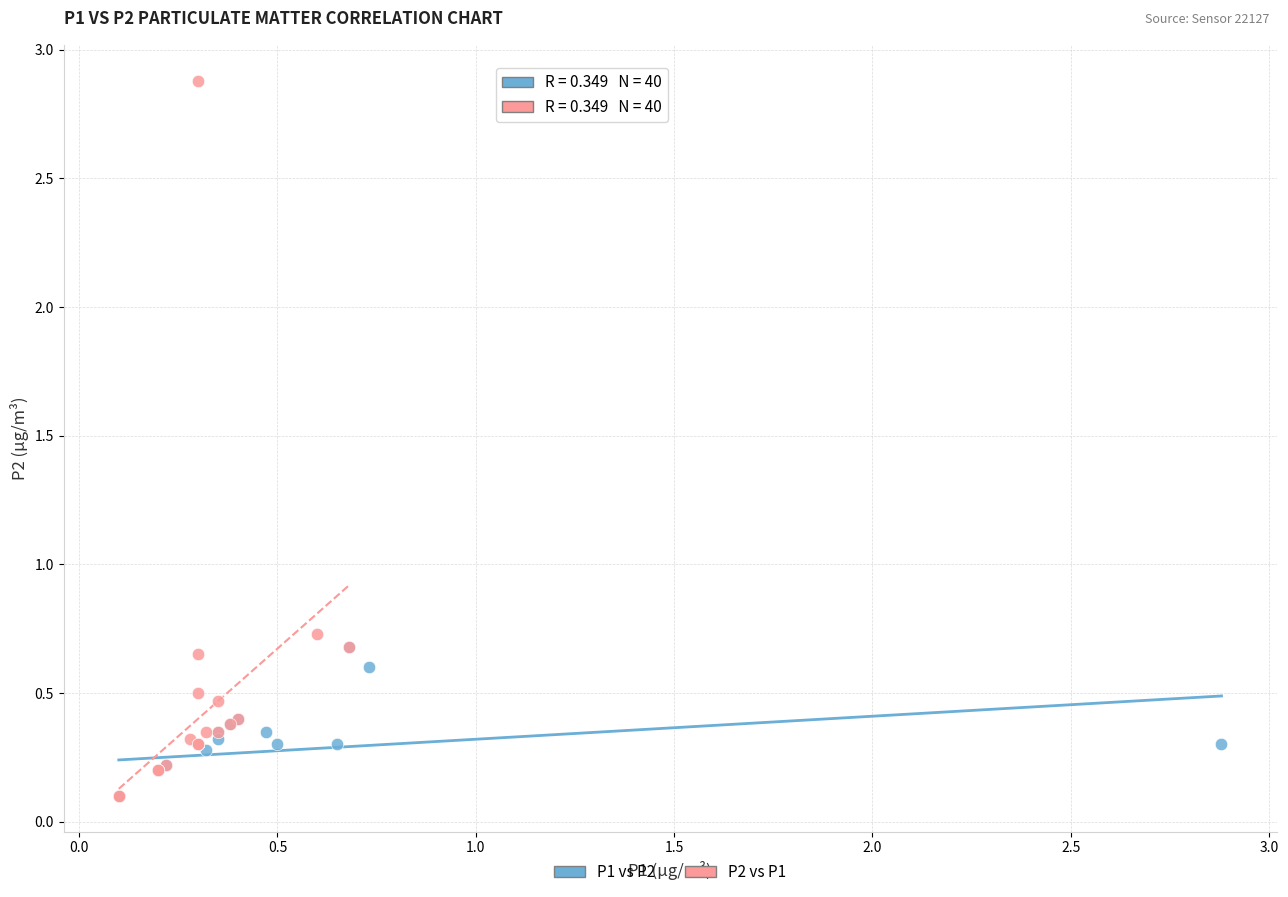

Which series reaches the maximum Y coordinate?

P2 vs P1